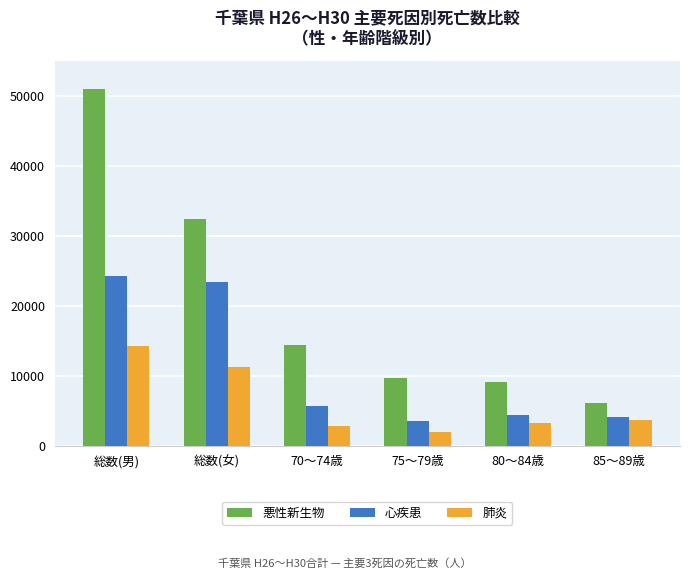

Reading left to right, transcribe all the data shown in this chart.

悪性新生物: 総数(男)=51005	総数(女)=32519	70～74歳=14475	75～79歳=9740	80～84歳=9167	85～89歳=6063
心疾患: 総数(男)=24328	総数(女)=23387	70～74歳=5713	75～79歳=3539	80～84歳=4337	85～89歳=4071
肺炎: 総数(男)=14225	総数(女)=11282	70～74歳=2786	75～79歳=1964	80～84歳=3232	85～89歳=3732